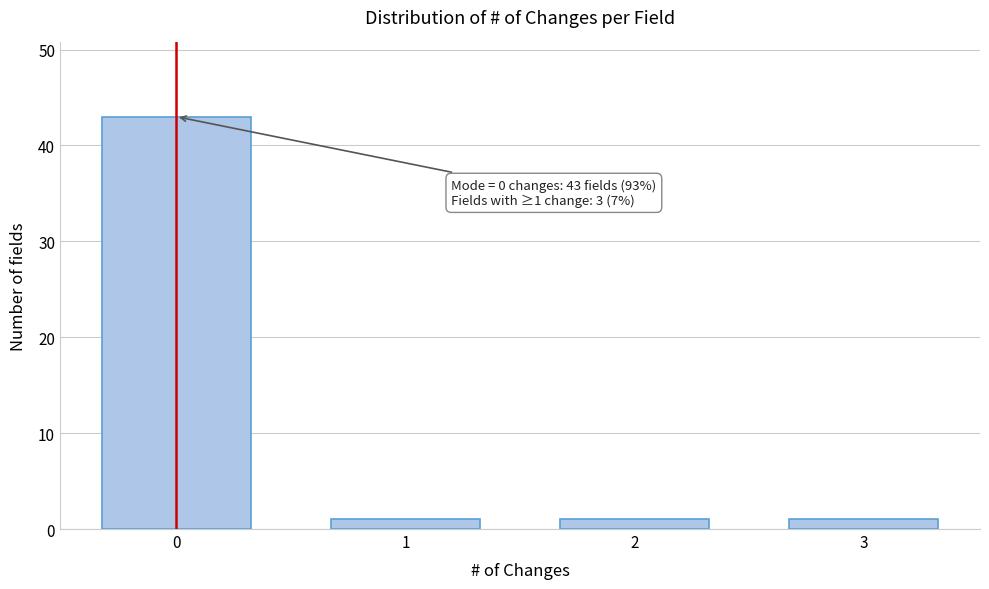

Over which range of the x-axis is the bar tallest?

-0.5 to 0.5